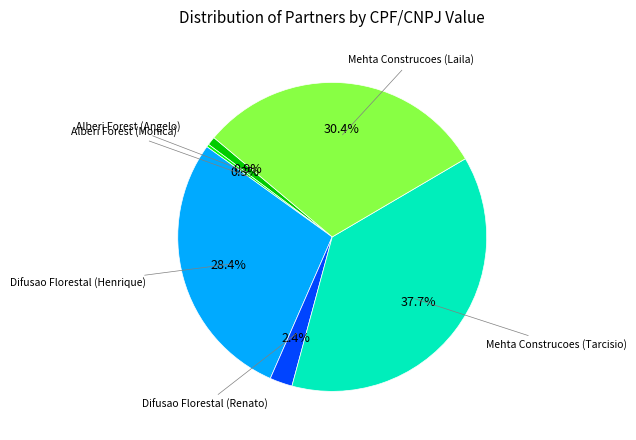

Is there any slice that represents more than half of the pie?

No